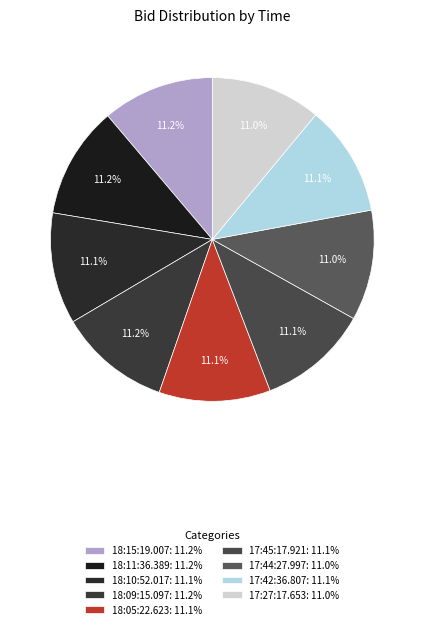

How many slices are in this pie chart?

9